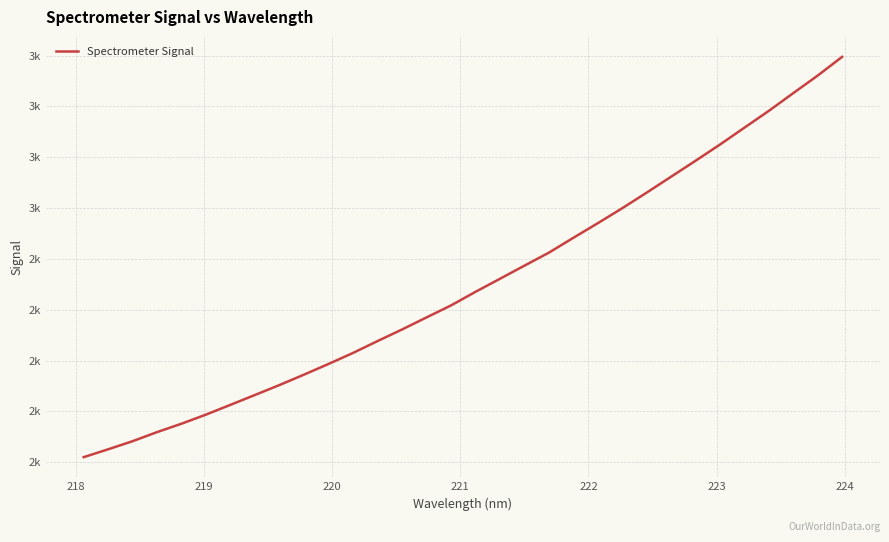

Is this an area chart (filled region under the line)?

No